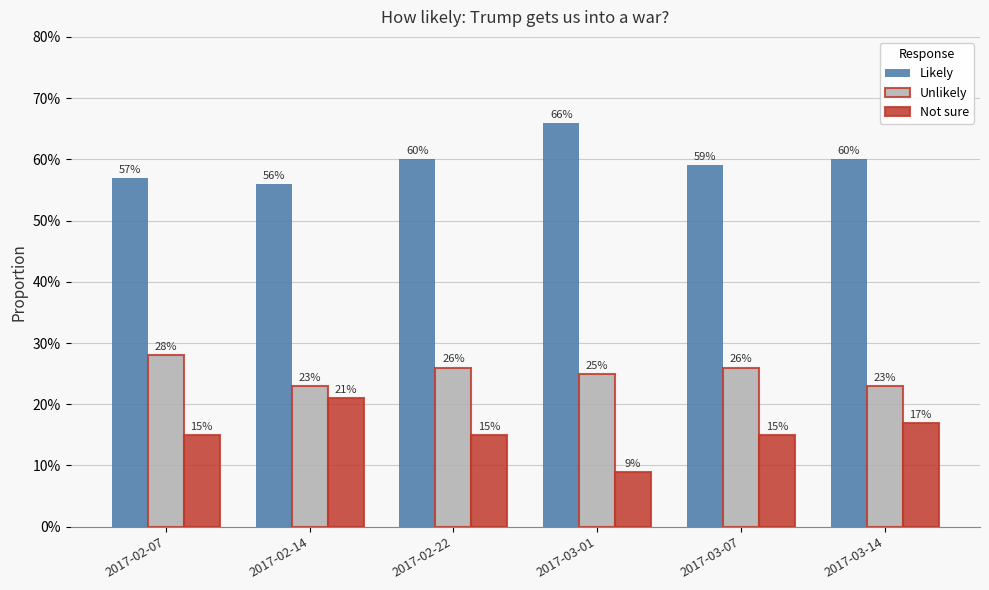

What are all the series names shown in the legend?

Likely, Unlikely, Not sure